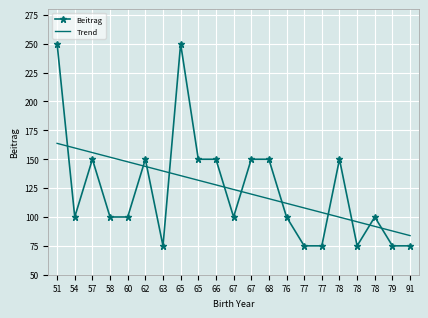

At which category does Beitrag reach its first local peak?

57